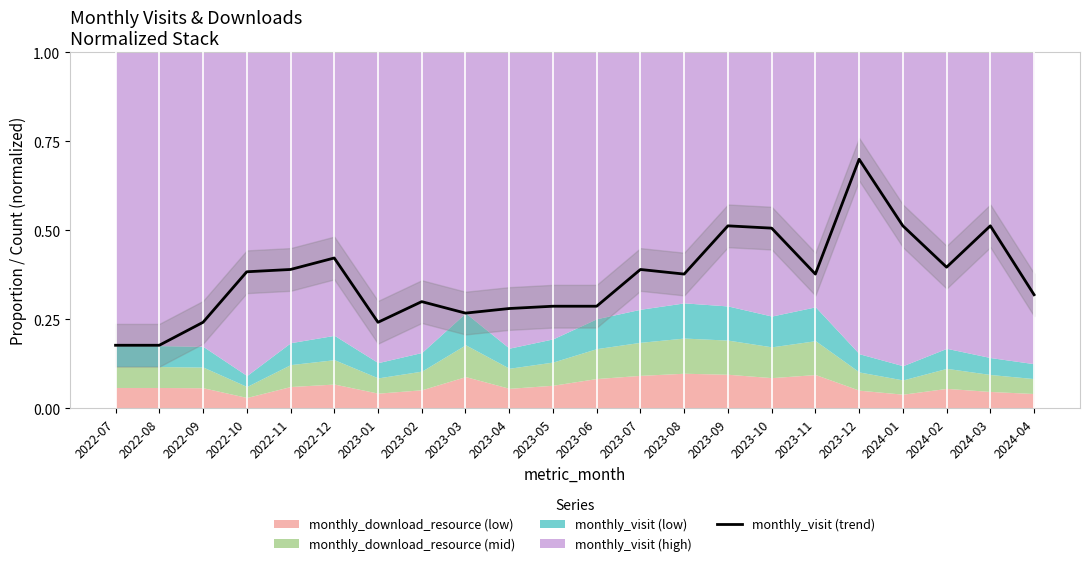

List the labels in order of value, largest first.

2023-12, 2023-09, 2024-01, 2024-03, 2023-10, 2022-12, 2024-02, 2022-11, 2023-07, 2022-10, 2023-08, 2023-11, 2024-04, 2023-02, 2023-05, 2023-06, 2023-04, 2023-03, 2022-09, 2023-01, 2022-07, 2022-08